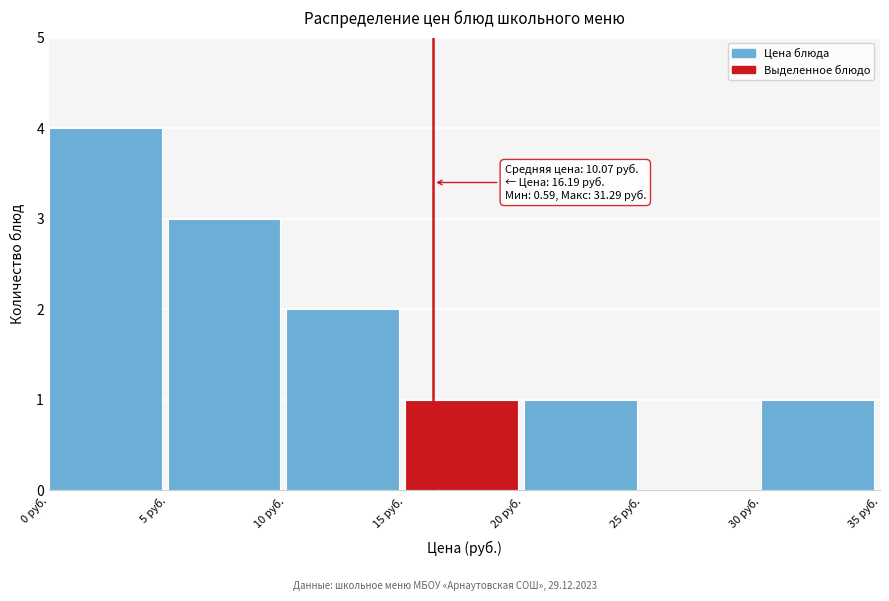

Over which range of the x-axis is the bar tallest?

0 to 5